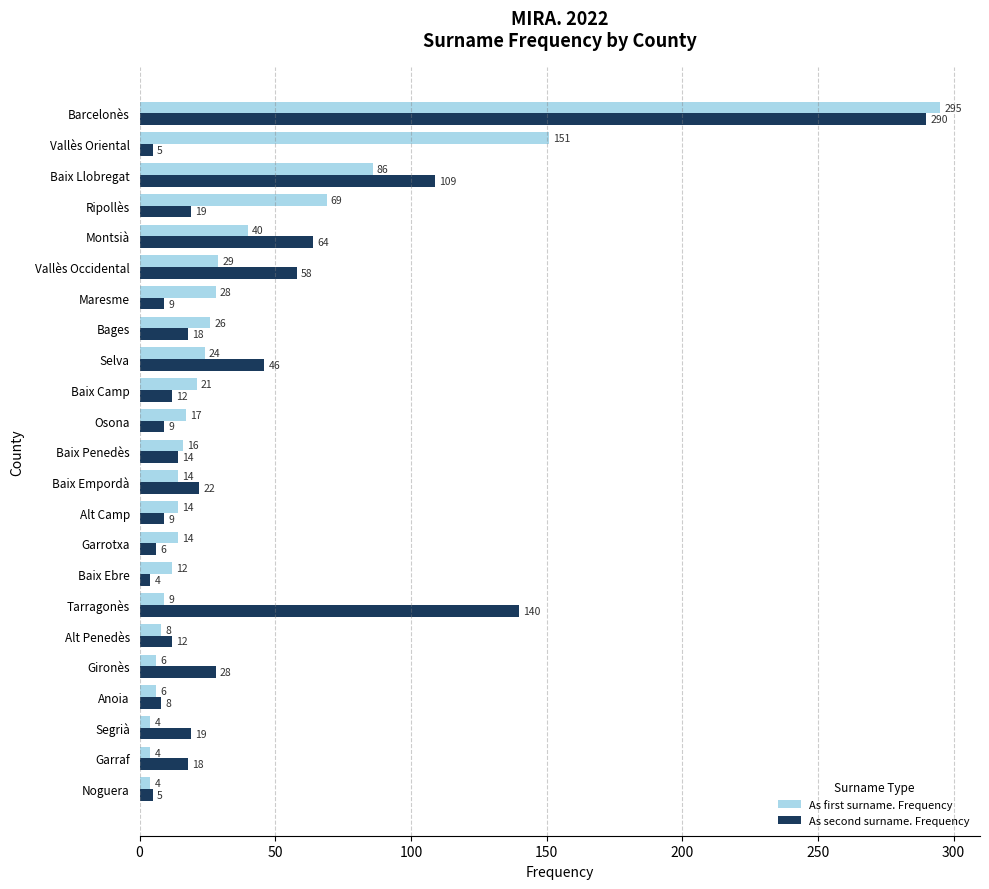

Which series has the largest range (max minus min)?

As first surname. Frequency